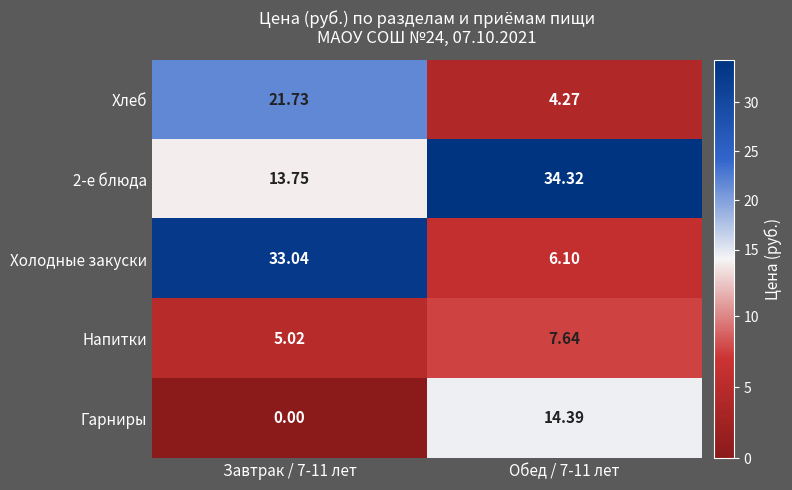

Which series has the largest total across all categories?

2-е блюда